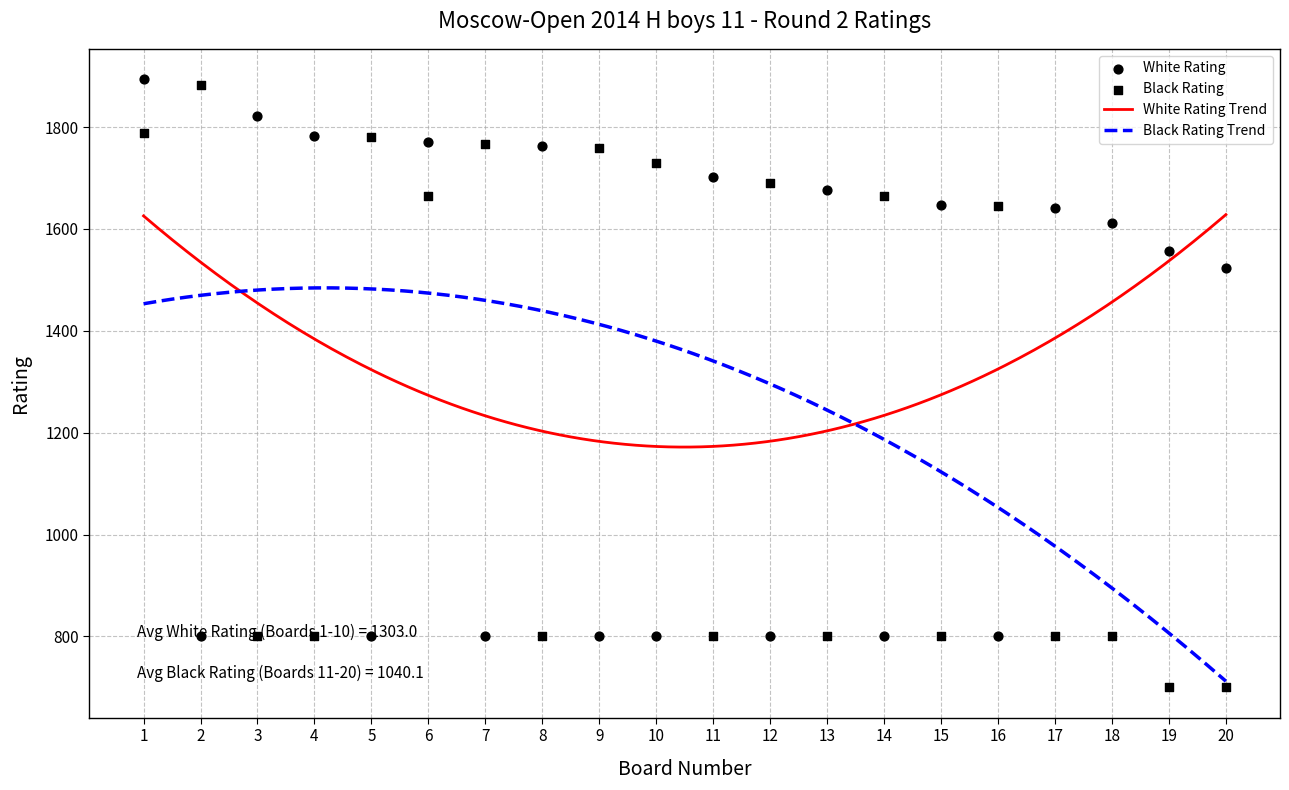

At how many categories does at least one series exceed 1067?

20